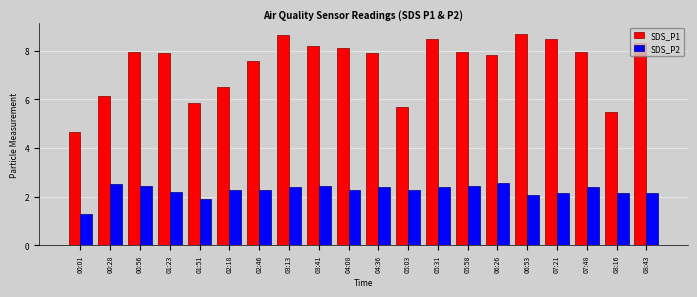

What is the difference between the SDS_P2 values at 07:48 and 00:28?

0.1